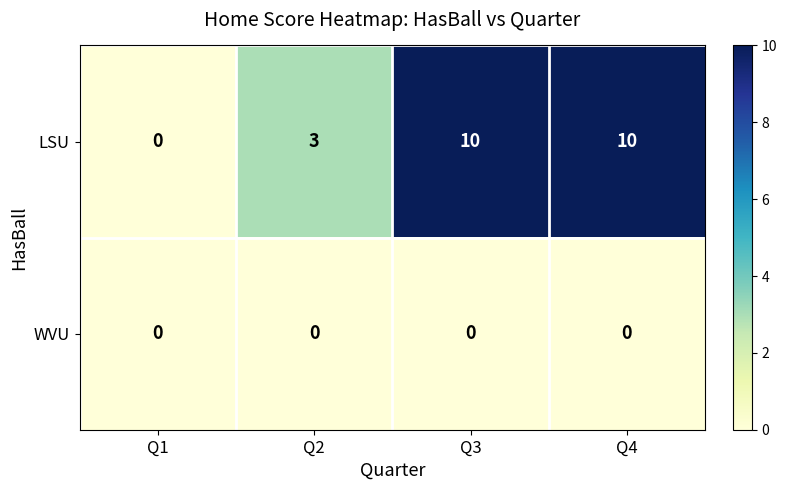

Which series changed the most between Q1 and Q4?

LSU